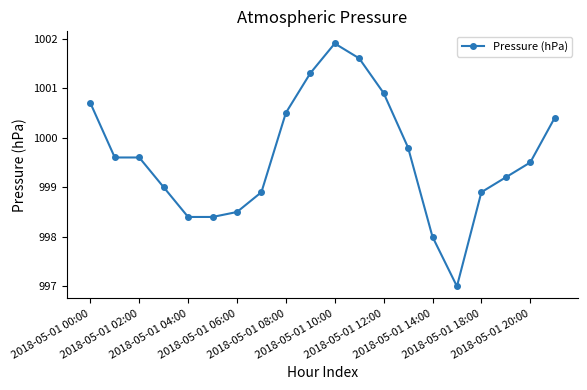

What is the greatest value displayed?

1001.9